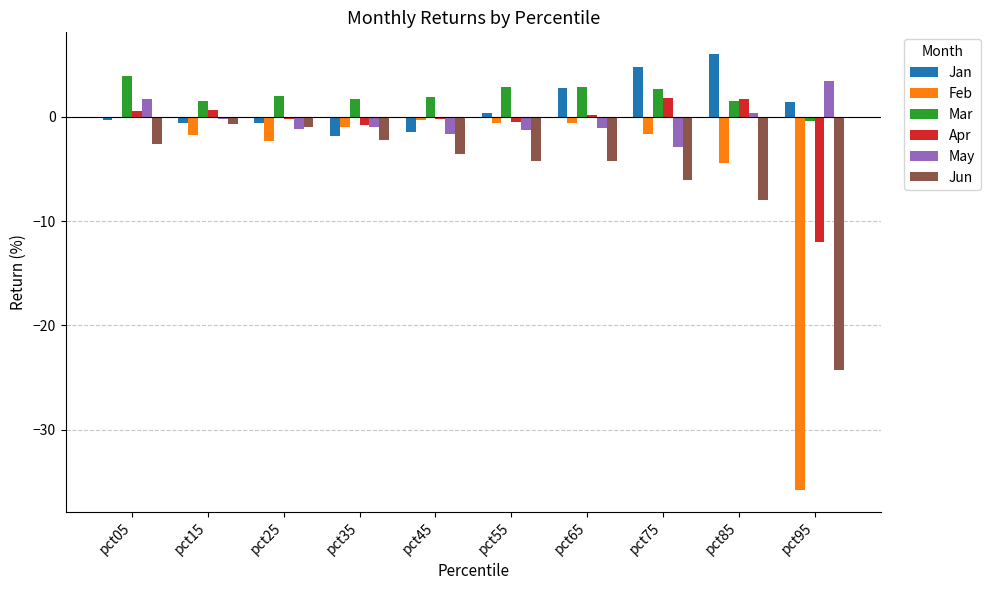

What is the greatest value displayed?

6.0